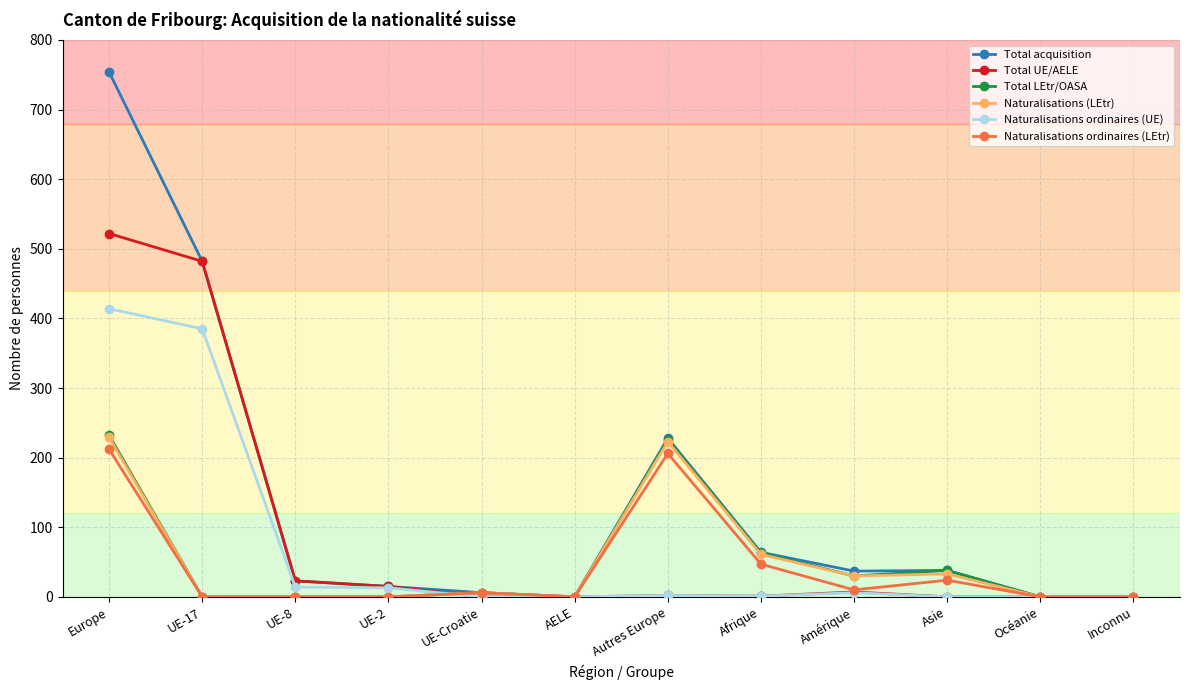

What is the total value across all series at UE-Croatie?

24